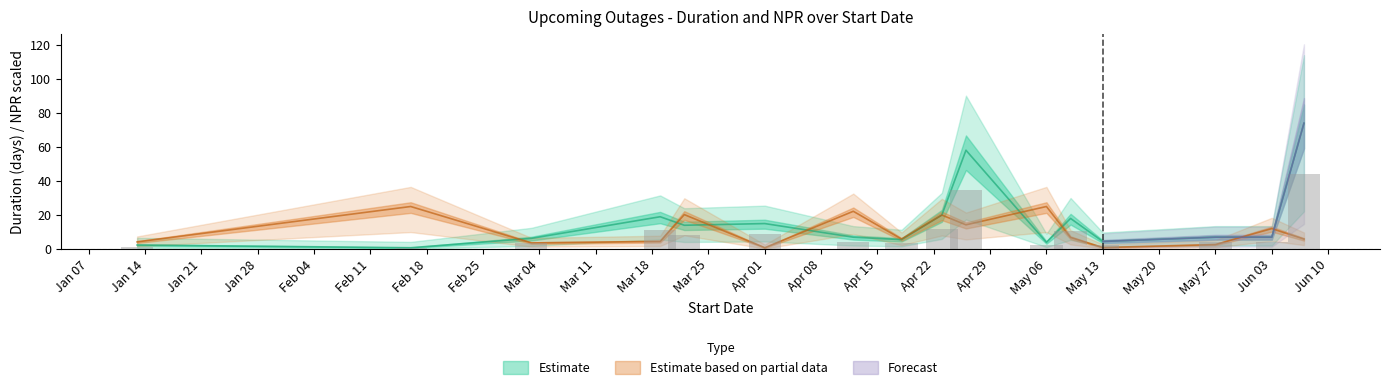

Which label corresponds to the largest value in the chart?

2019-06-07